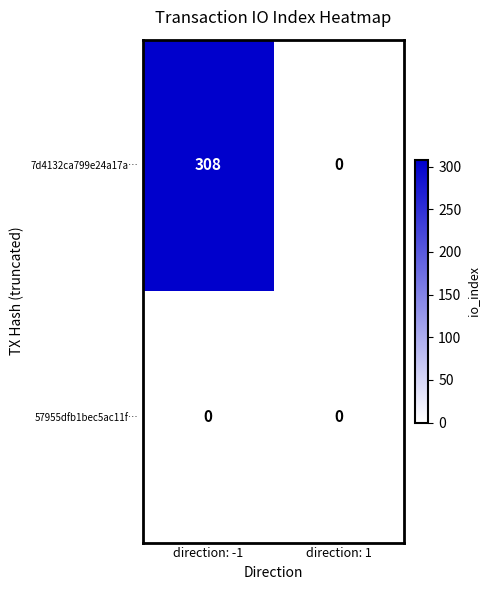

The 7d4132ca799e24a17a… series shows 89 at direction: -1. True or false?

False